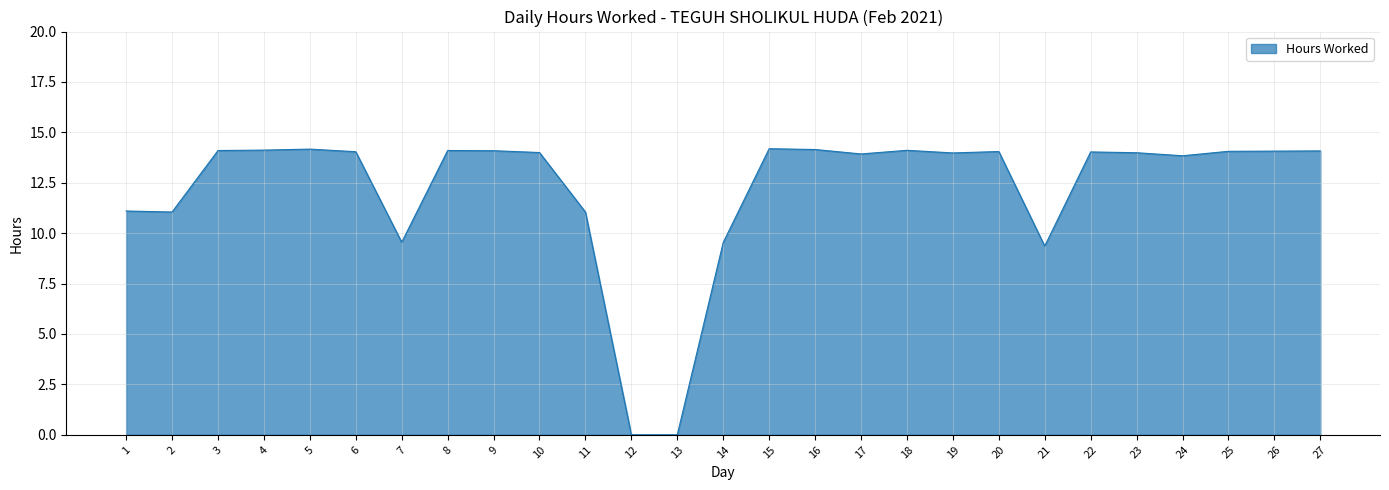

What is the change in value from 9 to 13?

-14.1